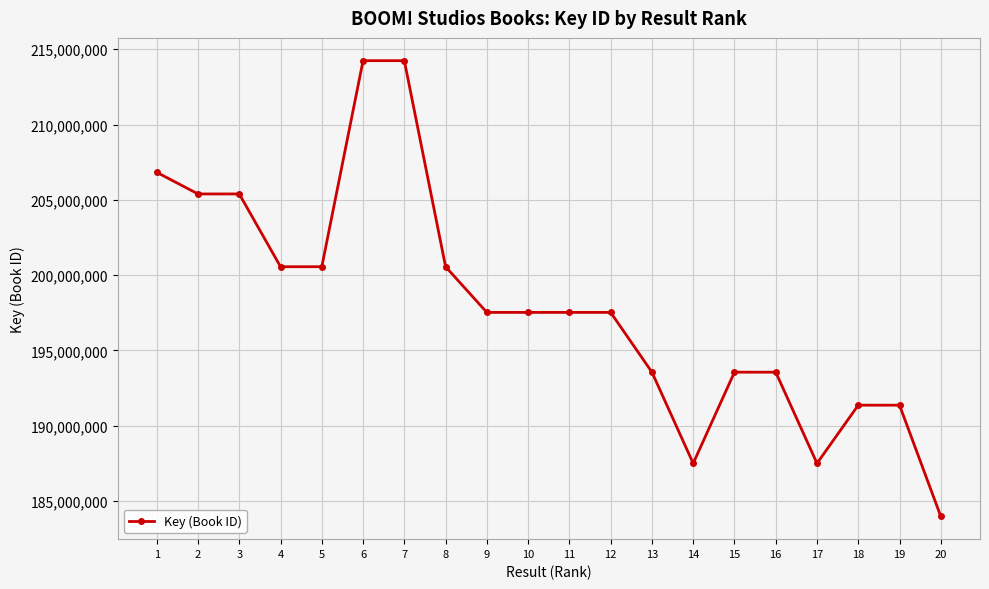

The value at 11 is 66038251. True or false?

False